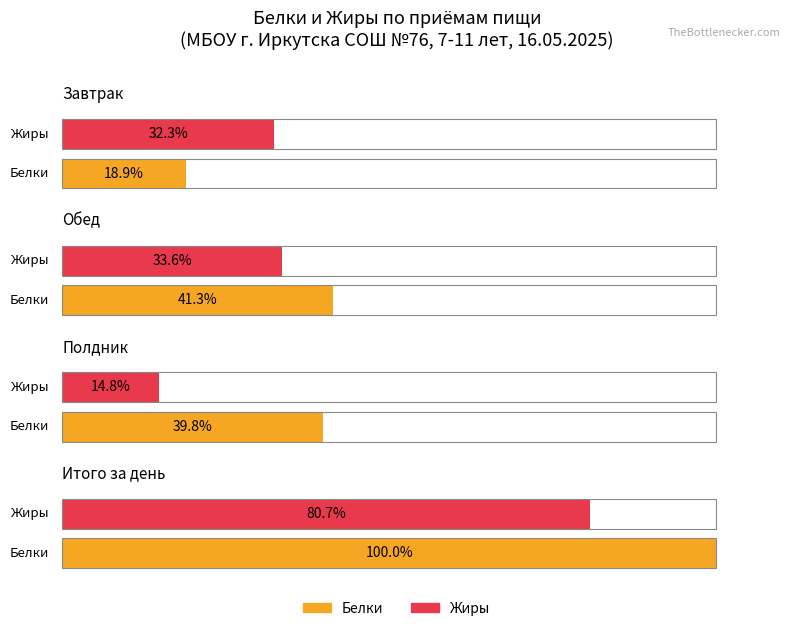

What are all the series names shown in the legend?

Белки, Жиры